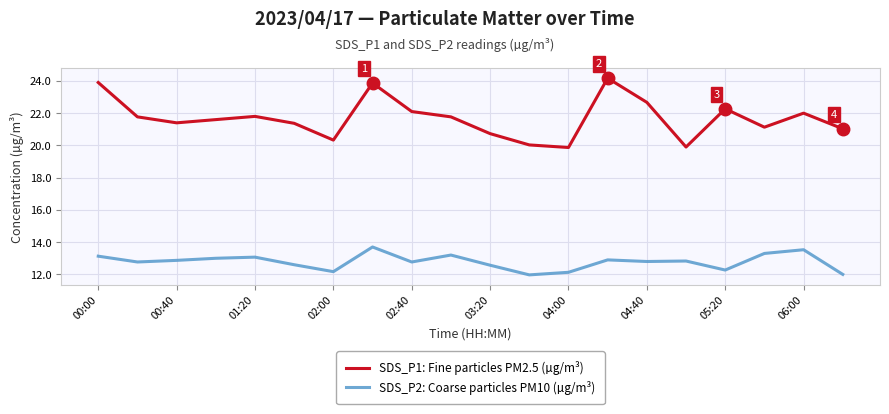

What is the greatest value displayed?

24.2